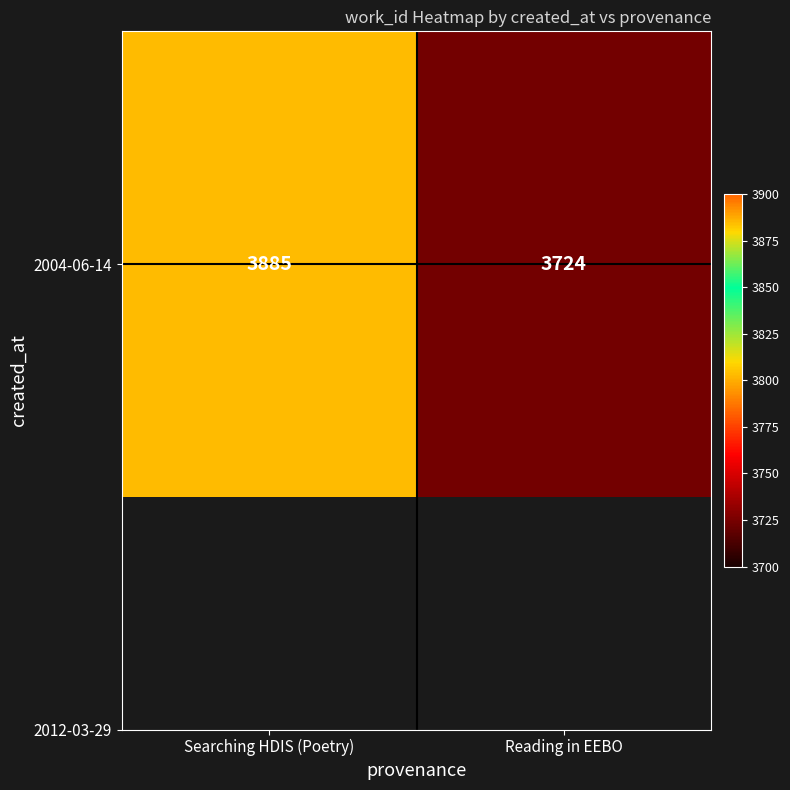

List the labels in order of value, smallest first.

Reading in EEBO, Searching HDIS (Poetry)